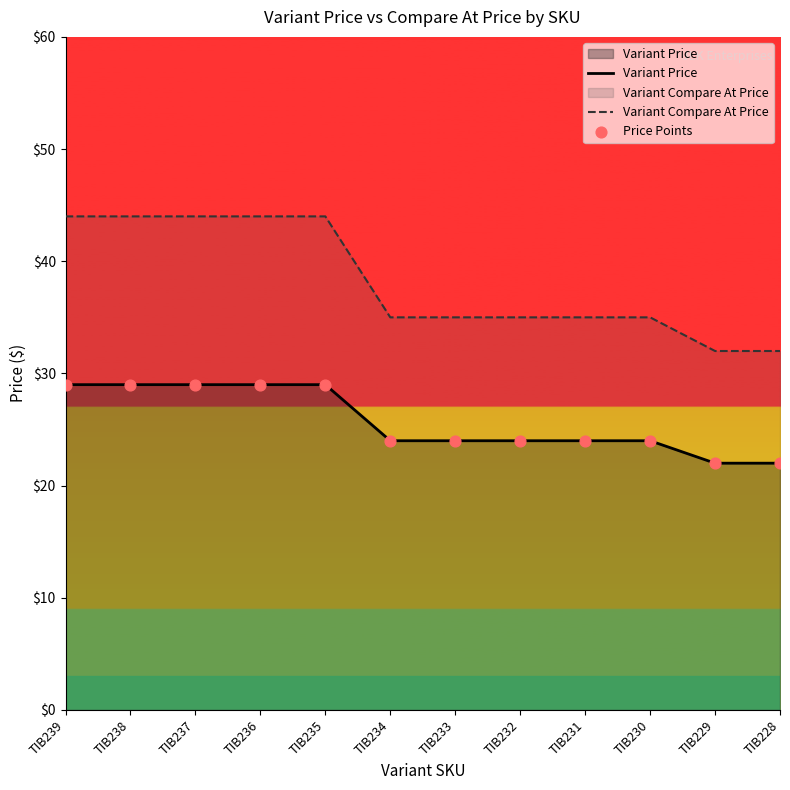

At which category is the sum across all series the highest?

TIB239